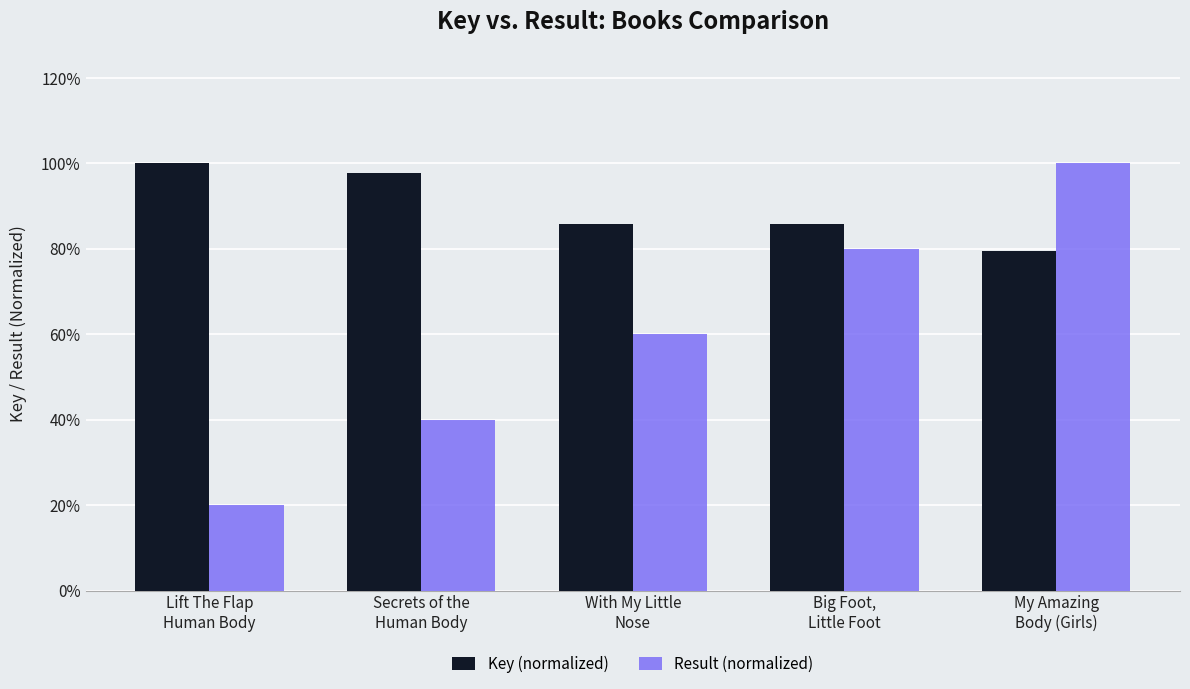

What is the maximum value shown in the chart?

1.0